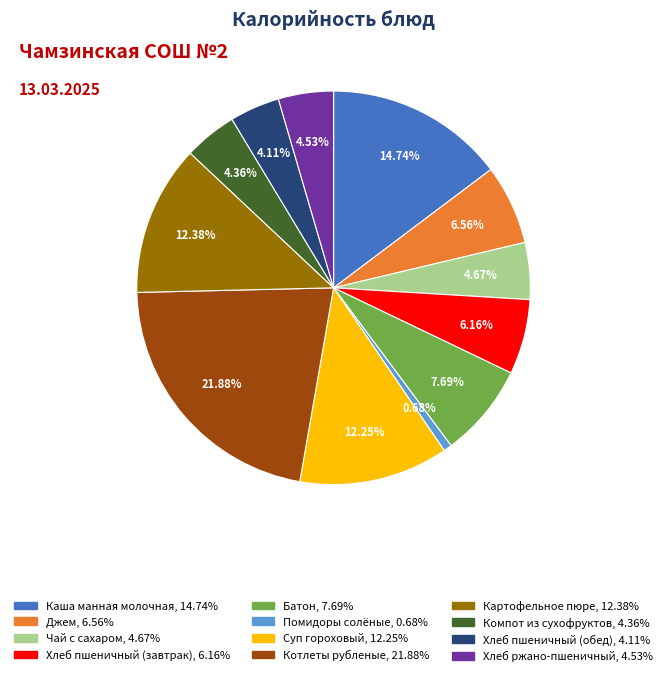

Does Компот из сухофруктов represent more than half of the total?

No